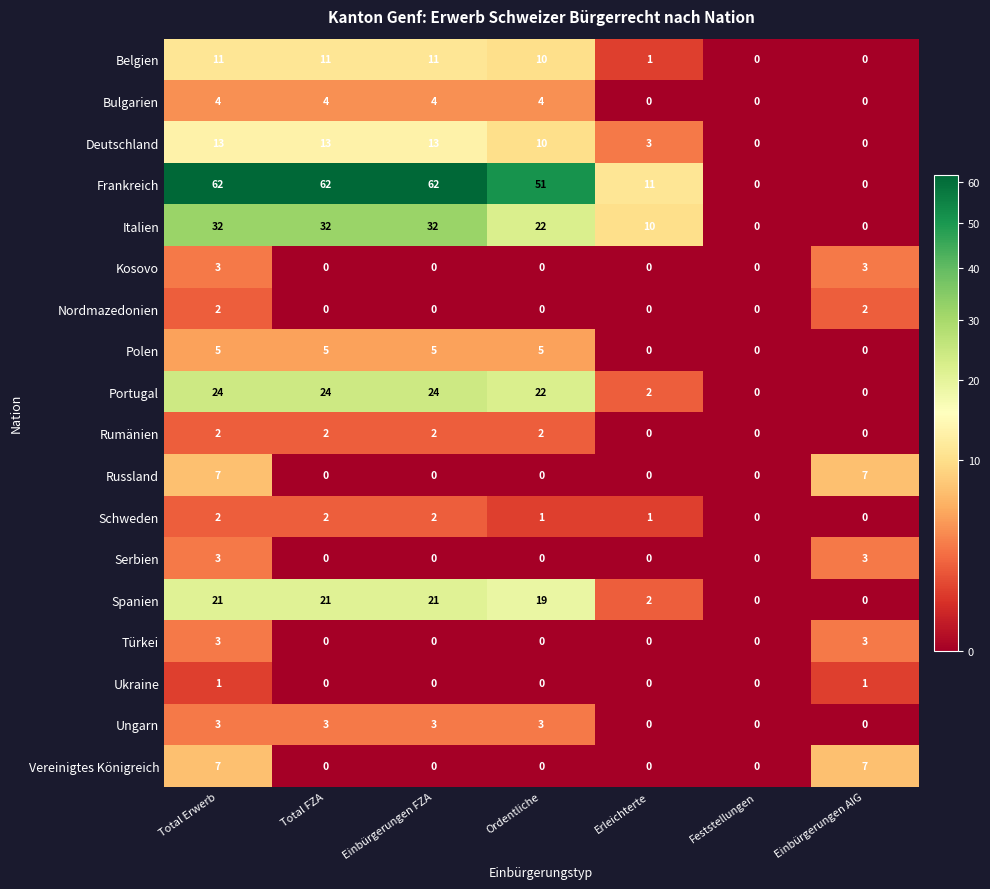

Which series has the largest total across all categories?

Frankreich